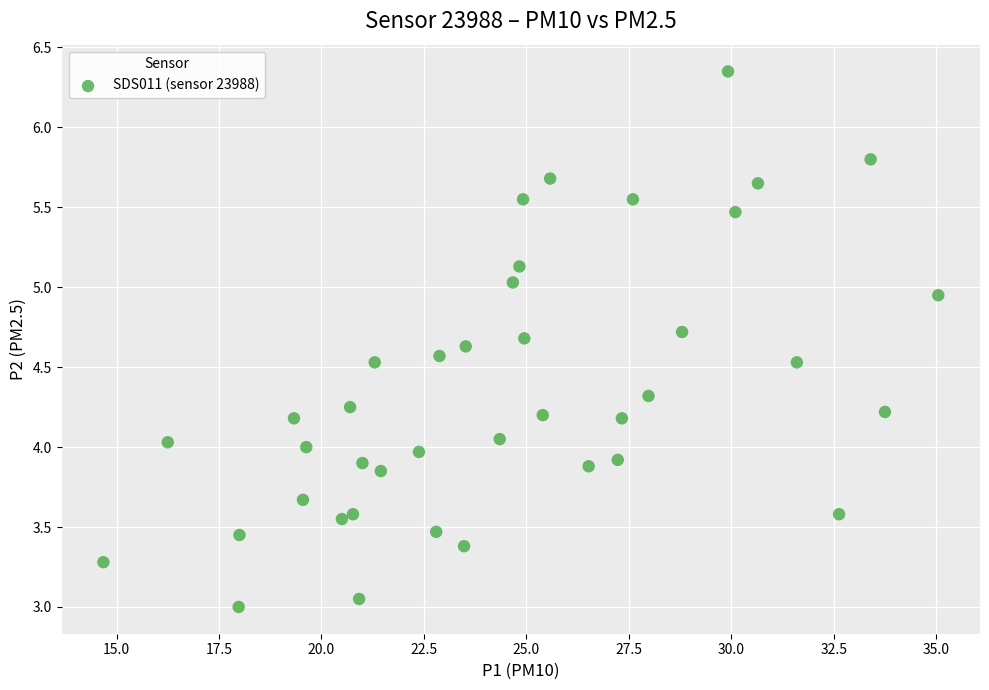

What is the range of X values (max minus min)?

20.4